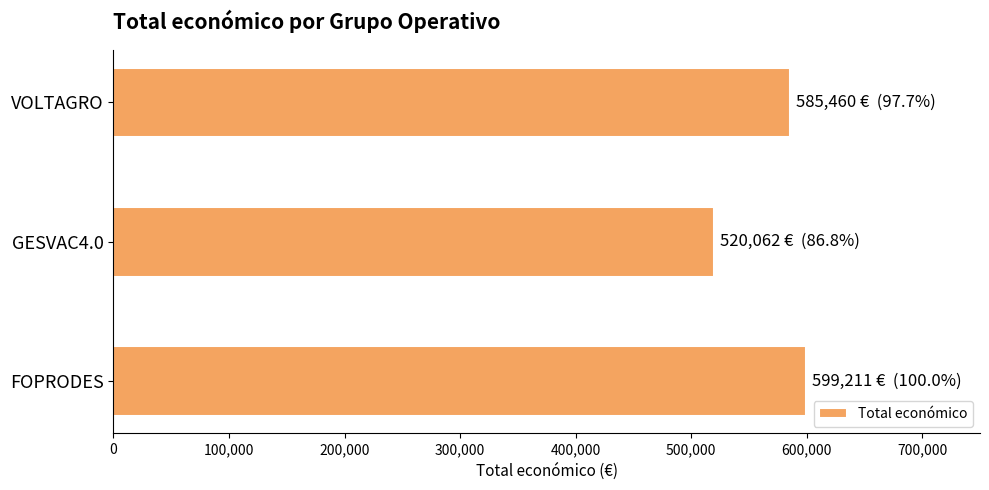

The value at FOPRODES is 599211. True or false?

True